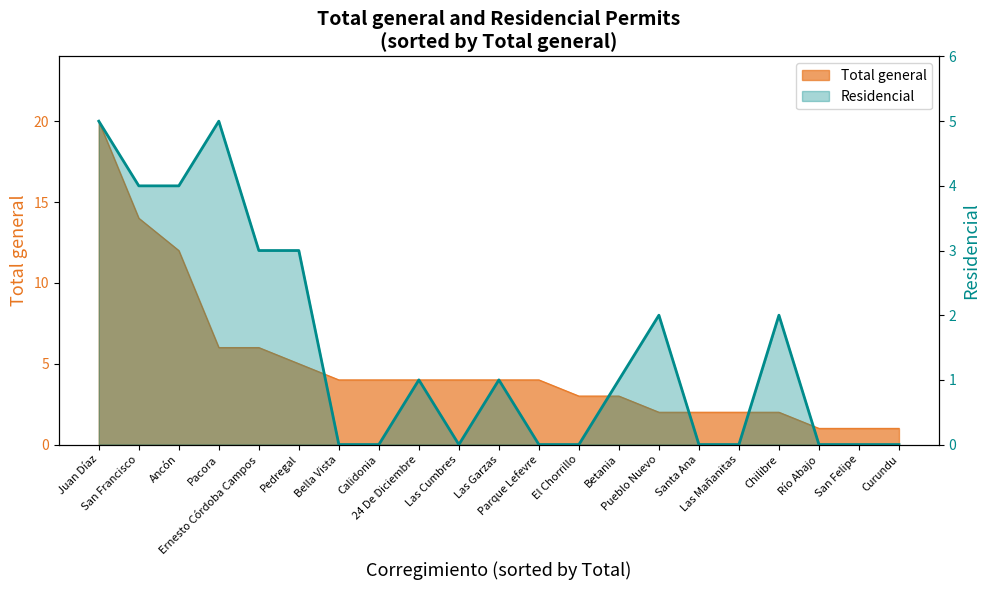

The value at Curundu is 0. True or false?

True